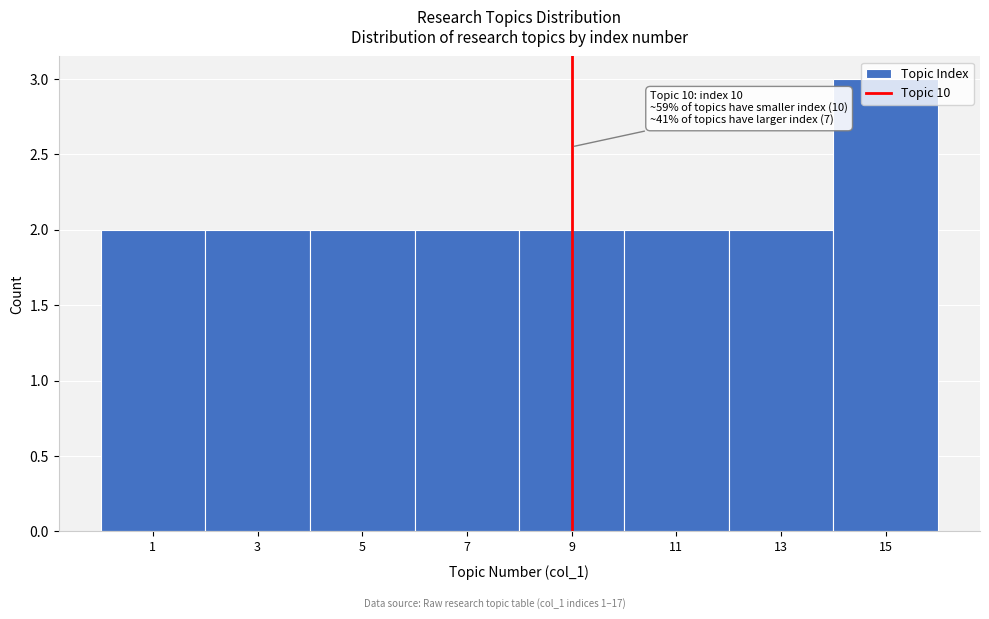

What is the ratio of the value at 13 to the value at 7?

1.0